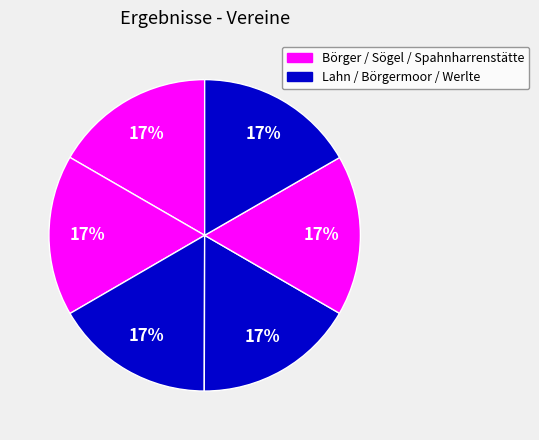

How many slices are in this pie chart?

6